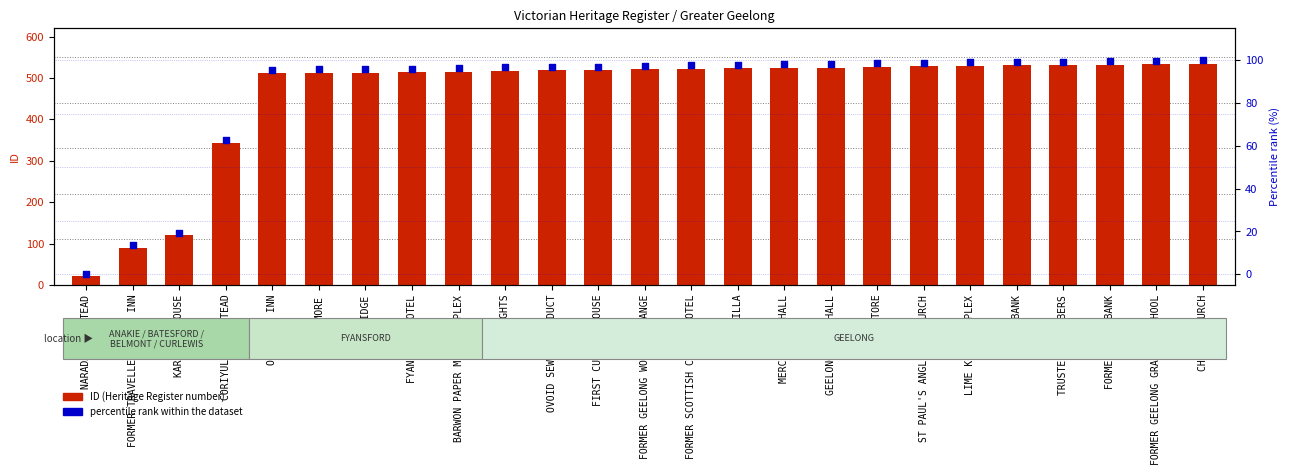

At which category is the sum across all series the highest?

CHRIST CHURCH